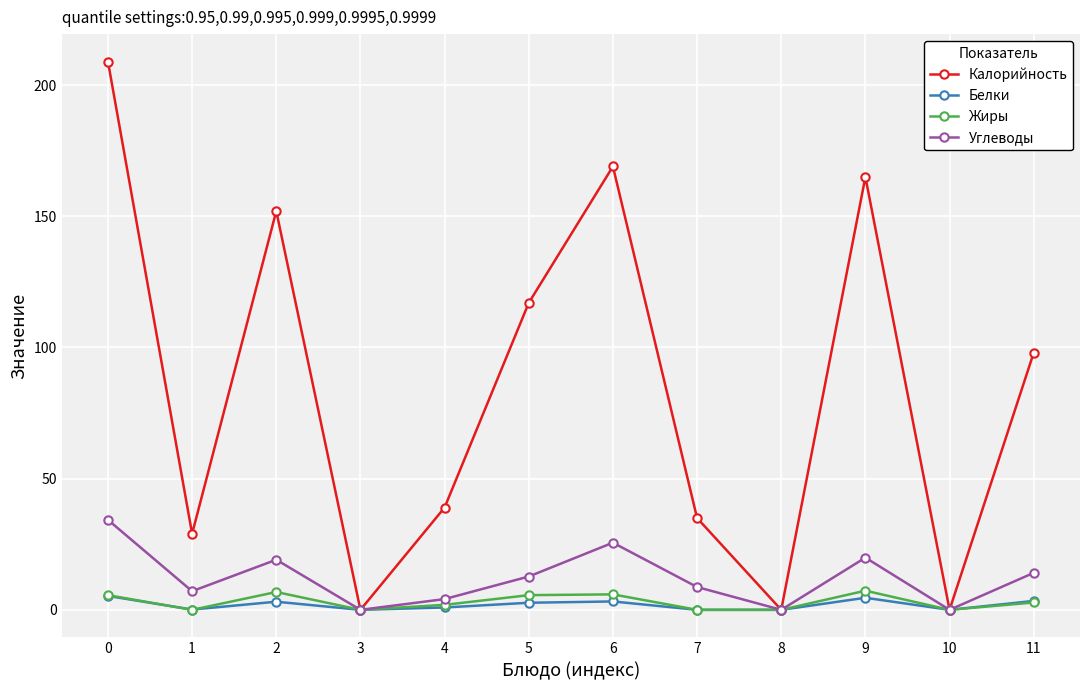

How many data points in Углеводы are above 12?

6